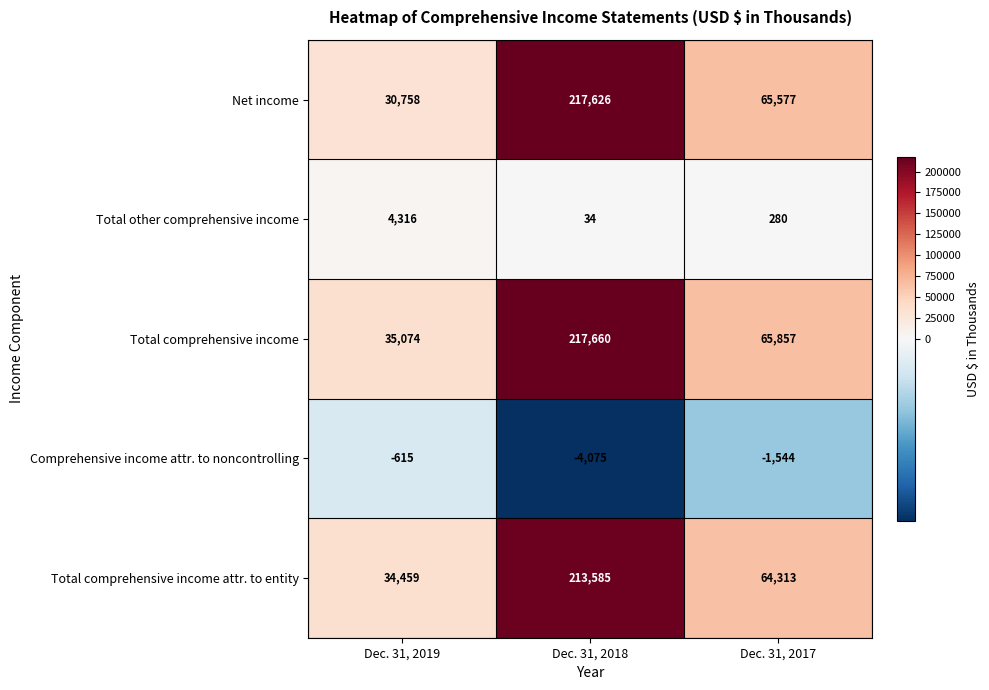

Is it true that Net income equals 65577 at Dec. 31, 2017?

True